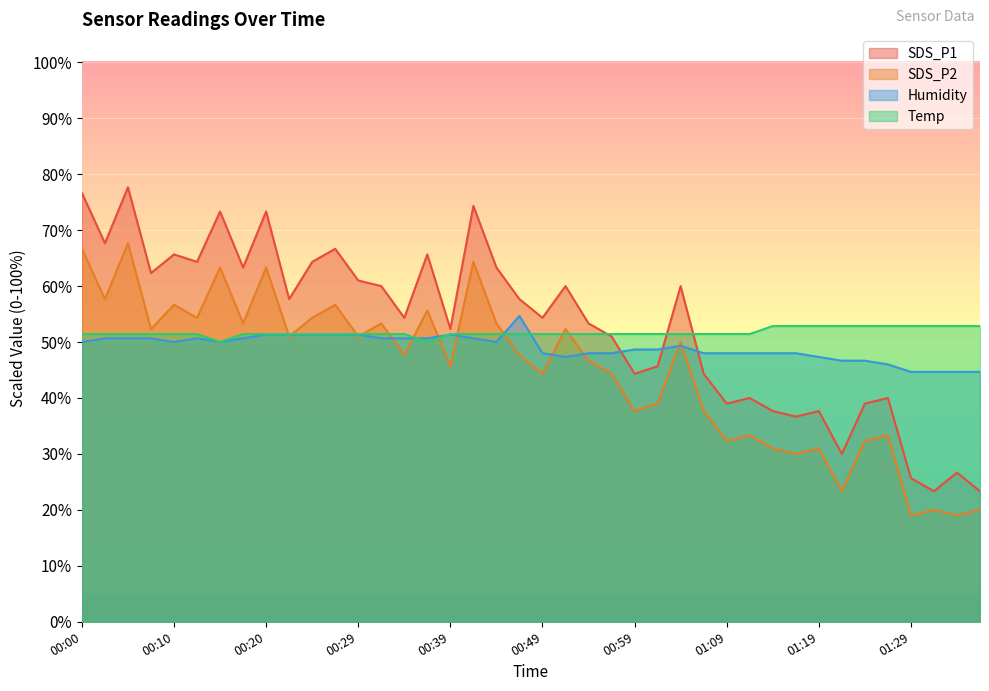

Which label corresponds to the largest value in the chart?

00:05